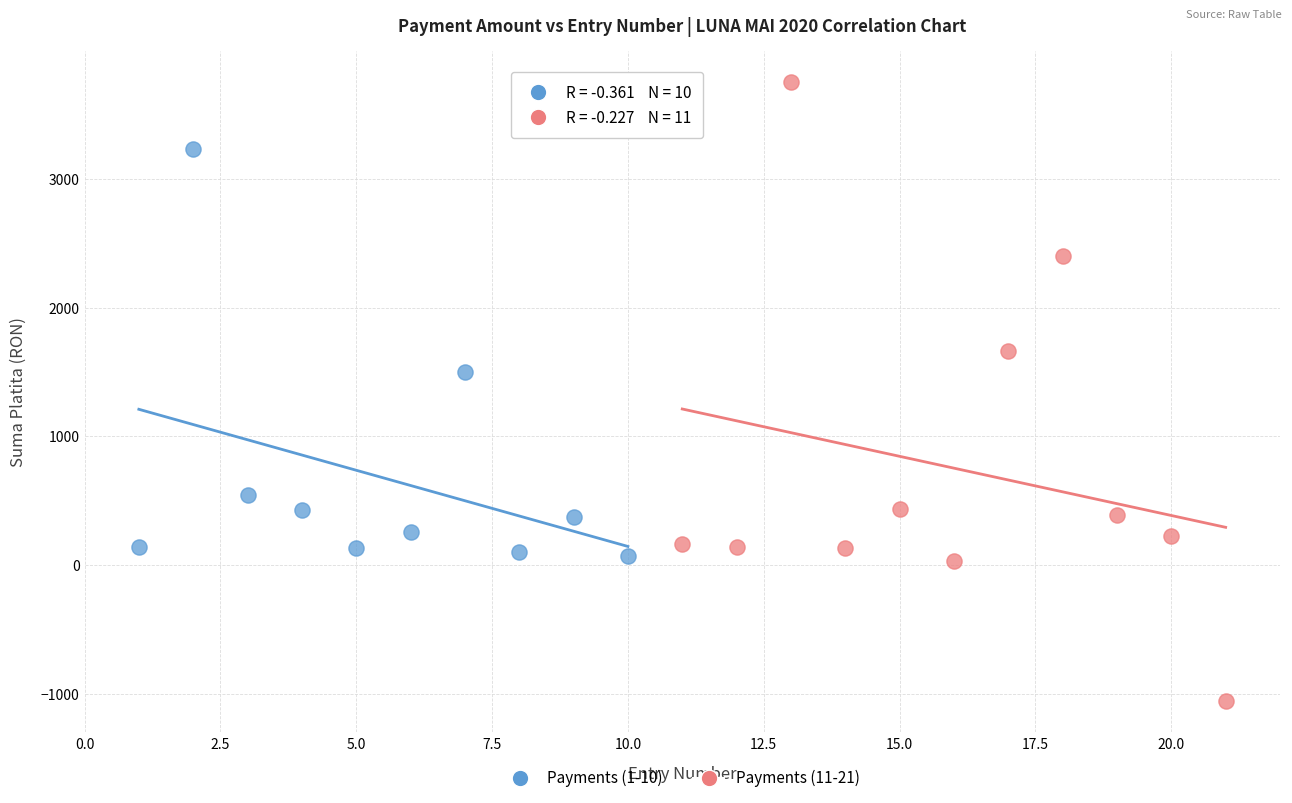

Which series contains the lowest Y value?

Payments (11-21)